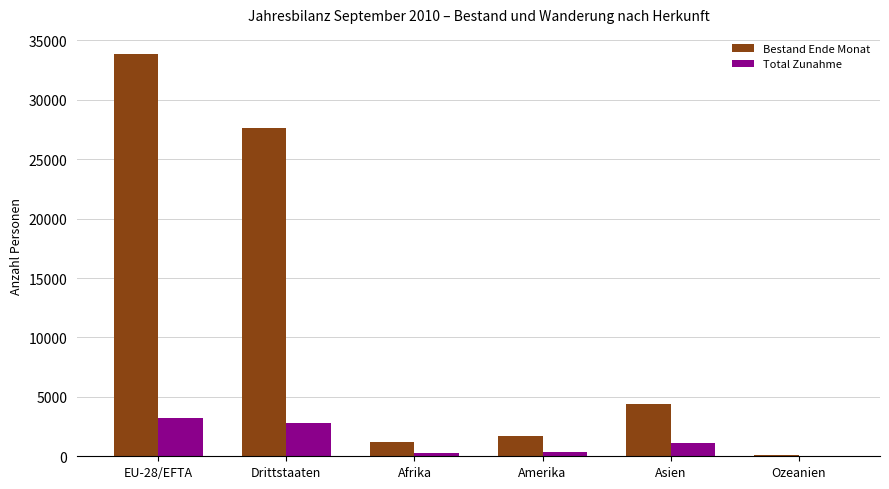

At which category does the chart reach its peak across all series?

EU-28/EFTA